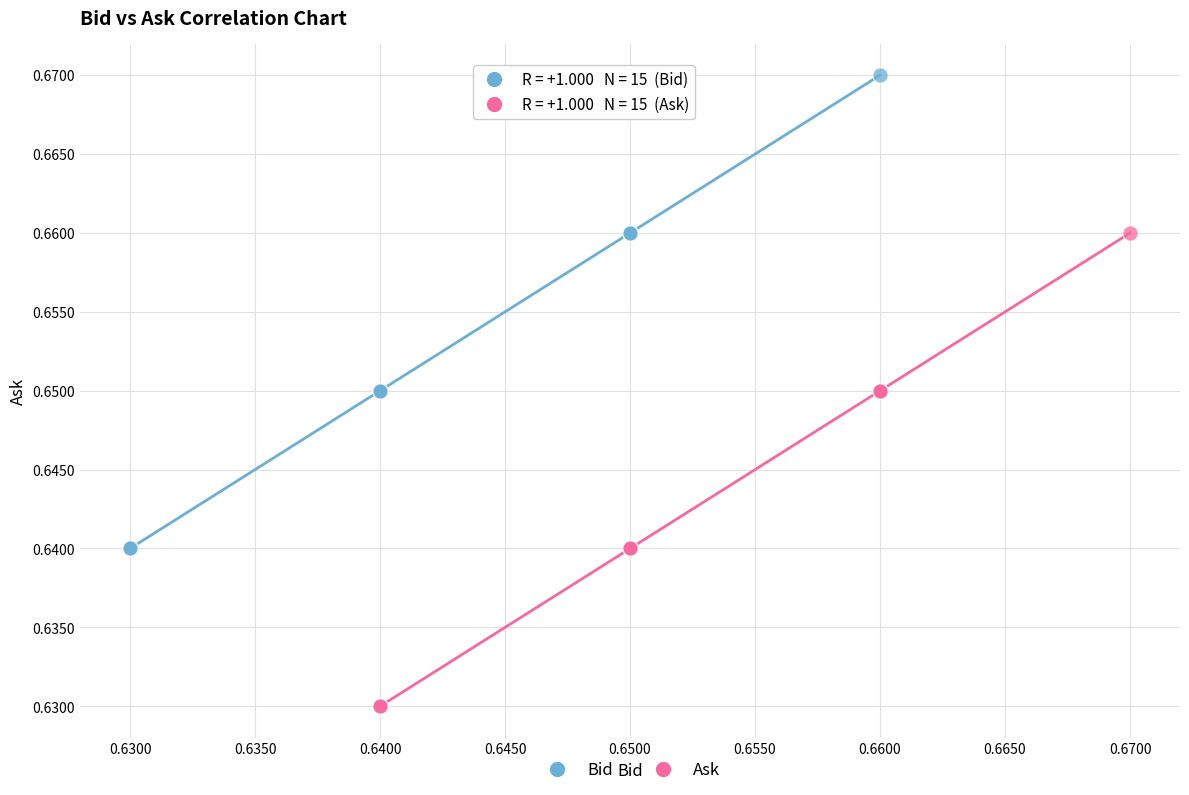

Which series contains the lowest Y value?

Ask